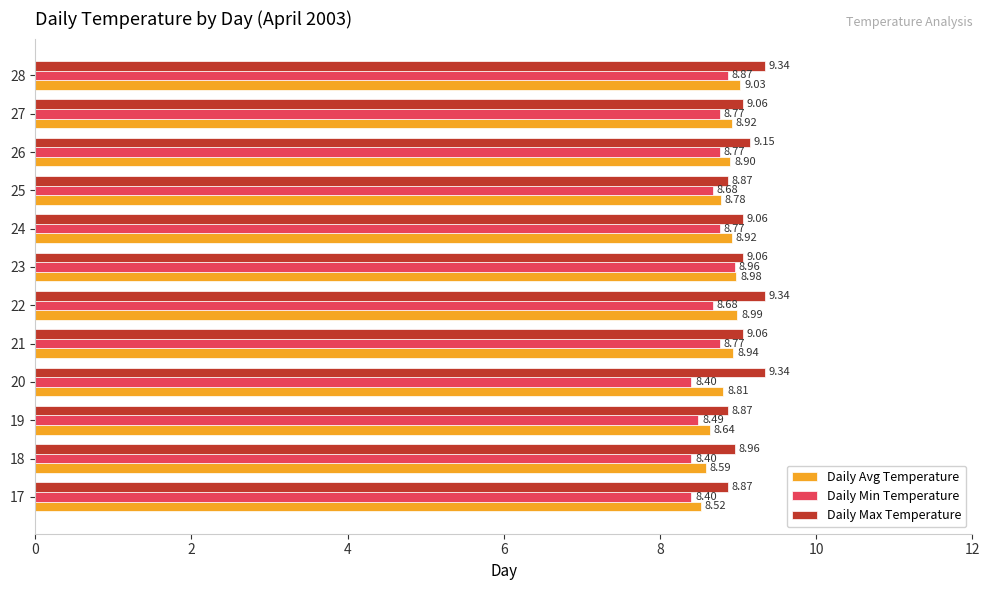

Between 23 and 25, which series saw the biggest shift?

Daily Min Temperature